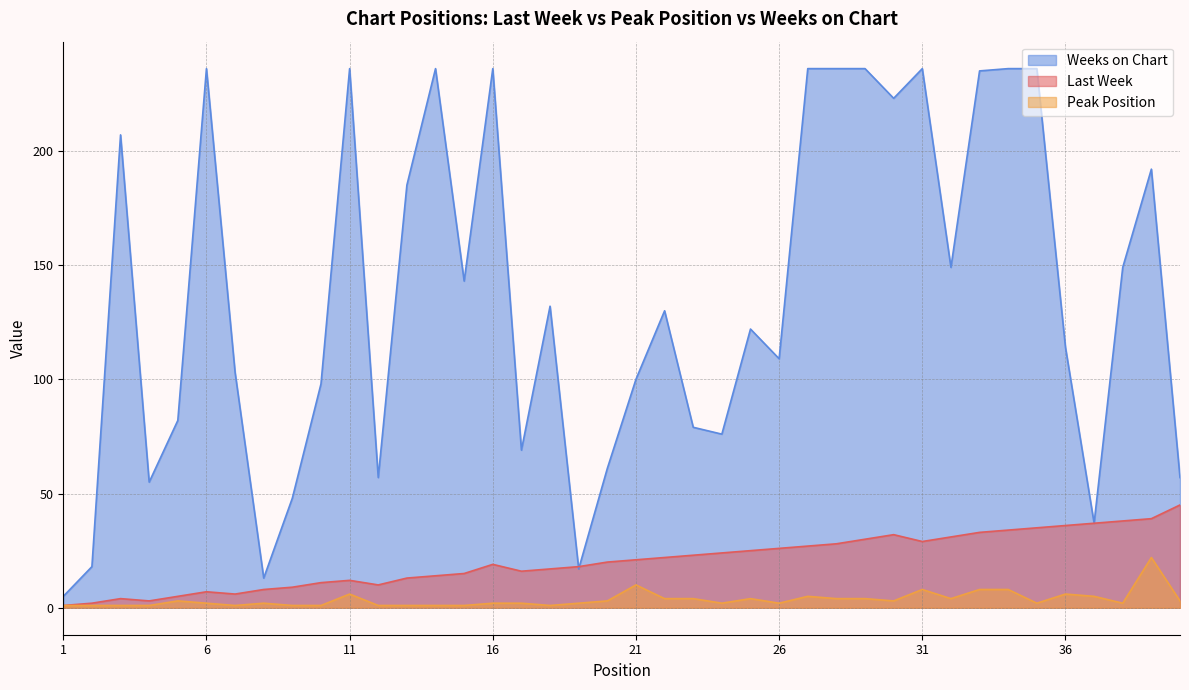

True or false: Last Week and Peak Position intersect in this chart.

False